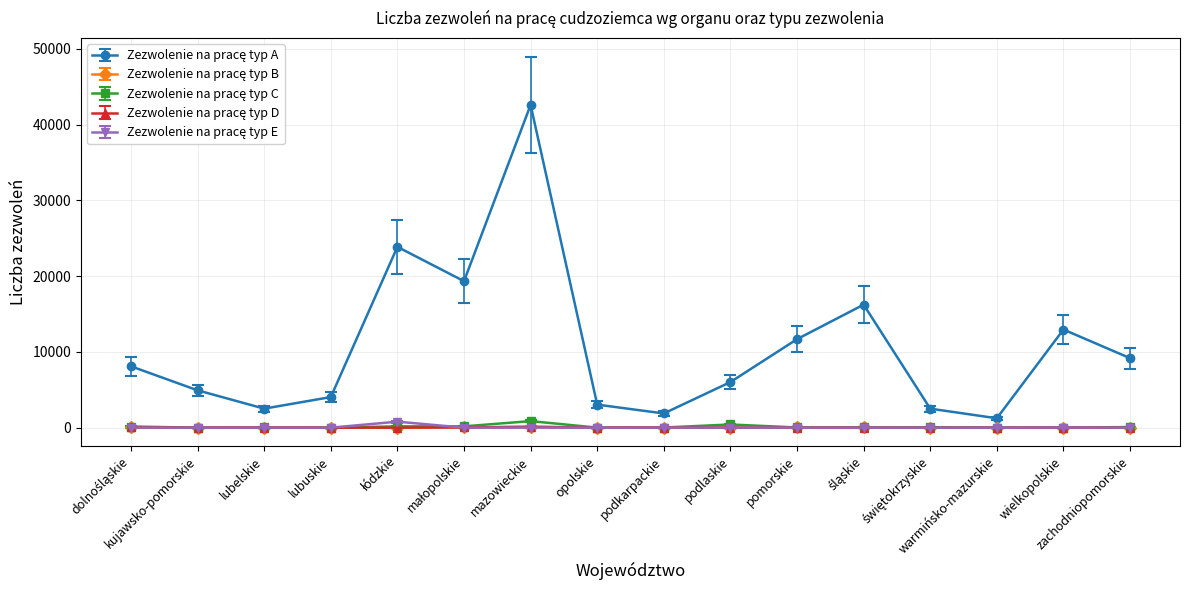

What is the greatest value displayed?

42600